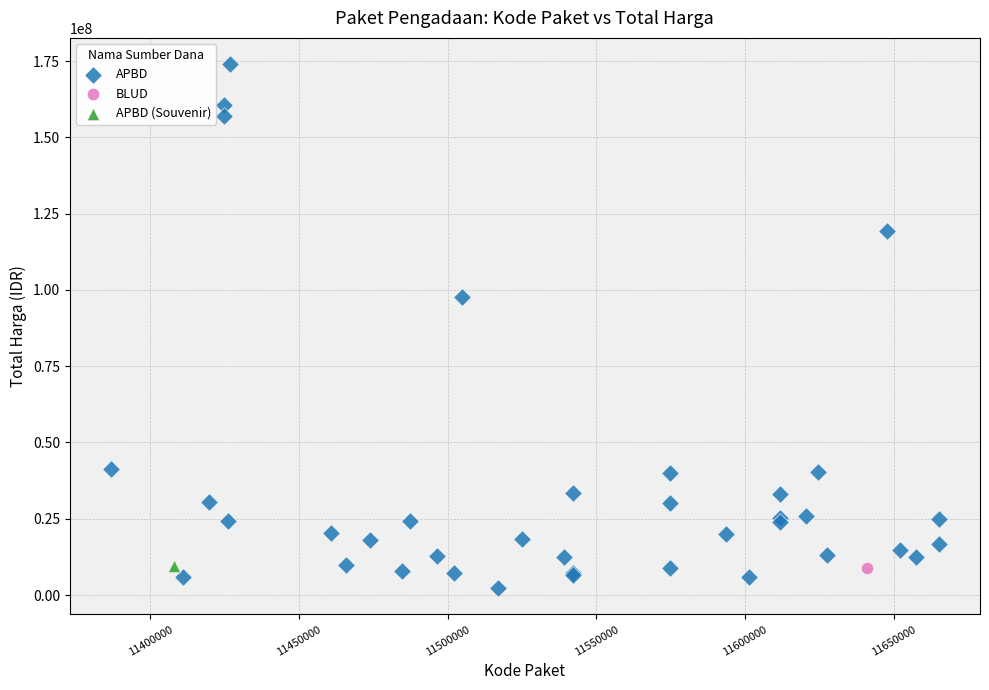

What are all the series names shown in the legend?

APBD, BLUD, APBD (Souvenir)